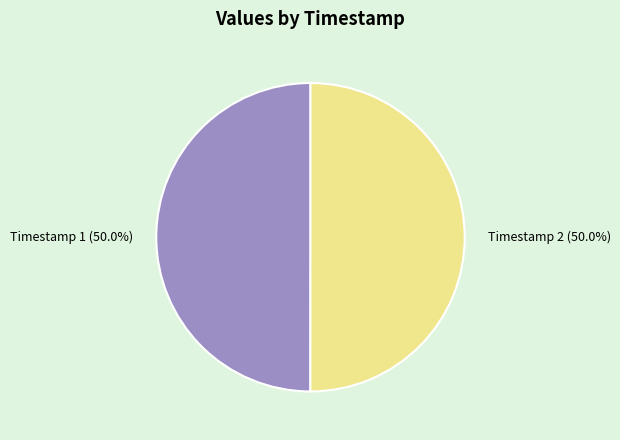

What is the ratio of the value at Timestamp 1 to the value at Timestamp 2?

1.0